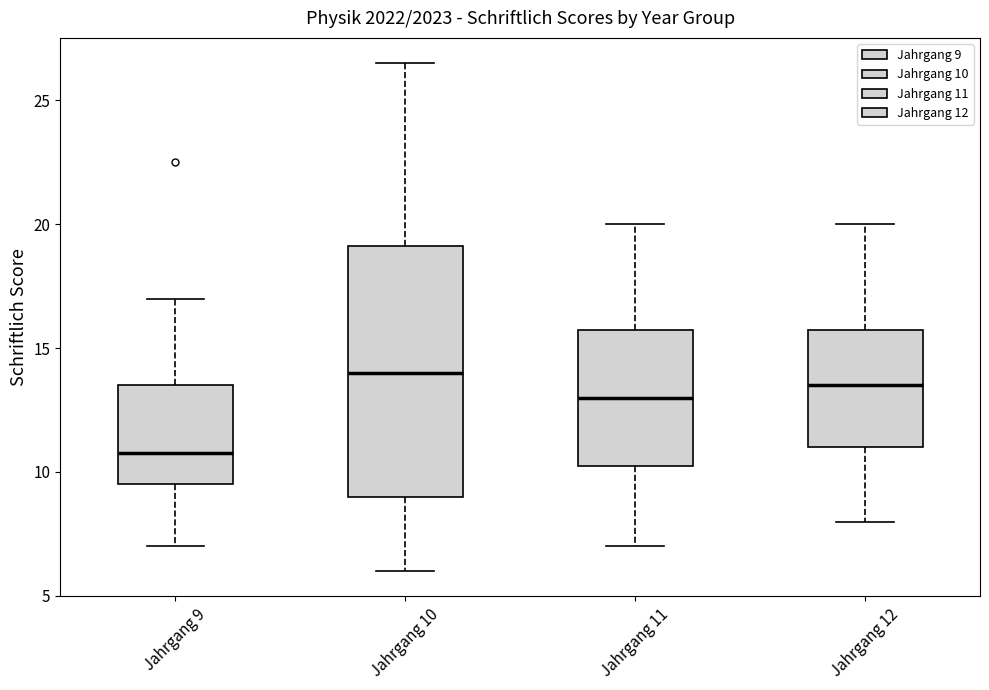

Which box is the tallest, from its lower edge to its upper edge?

Jahrgang 10